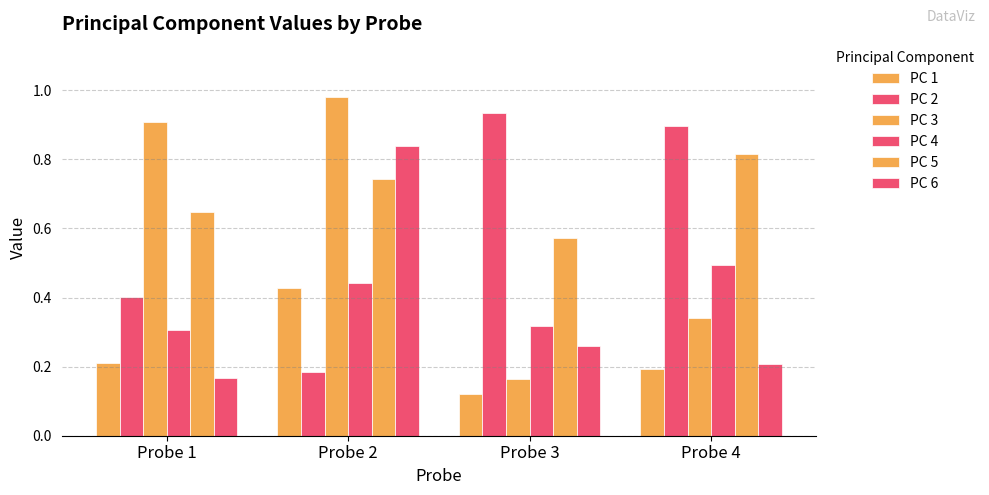

The PC 4 series shows 0.7 at Probe 2. True or false?

False